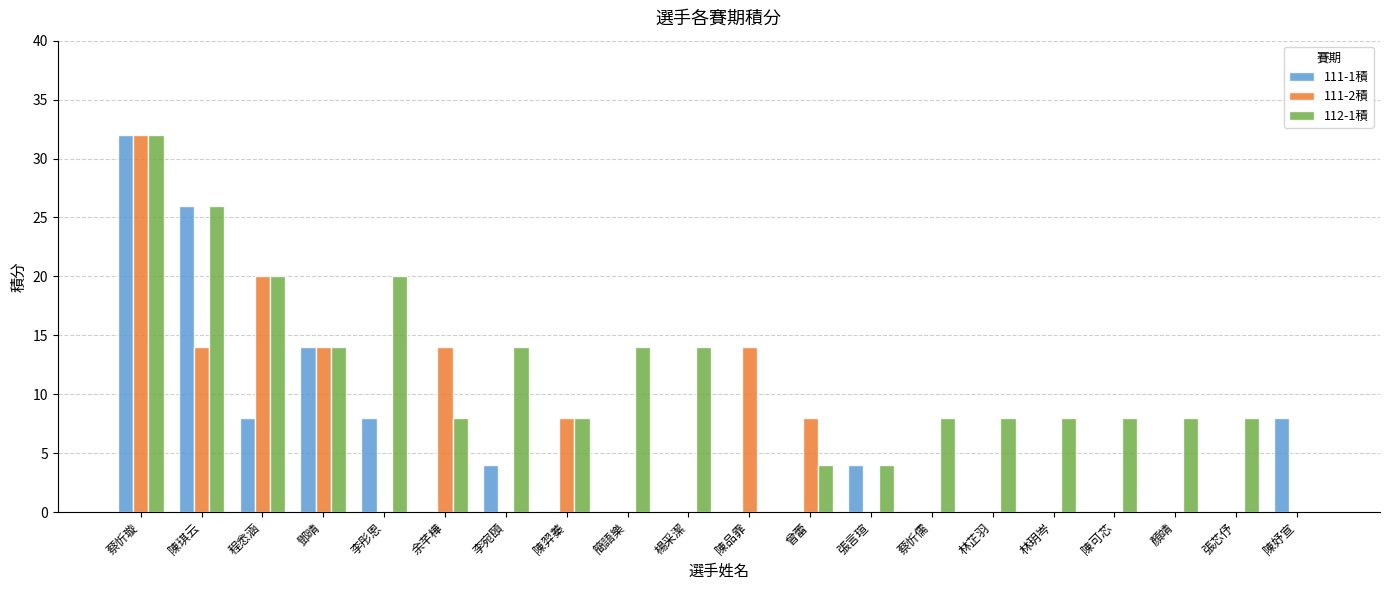

What is the highest value of the 111-2積 series?

32.0